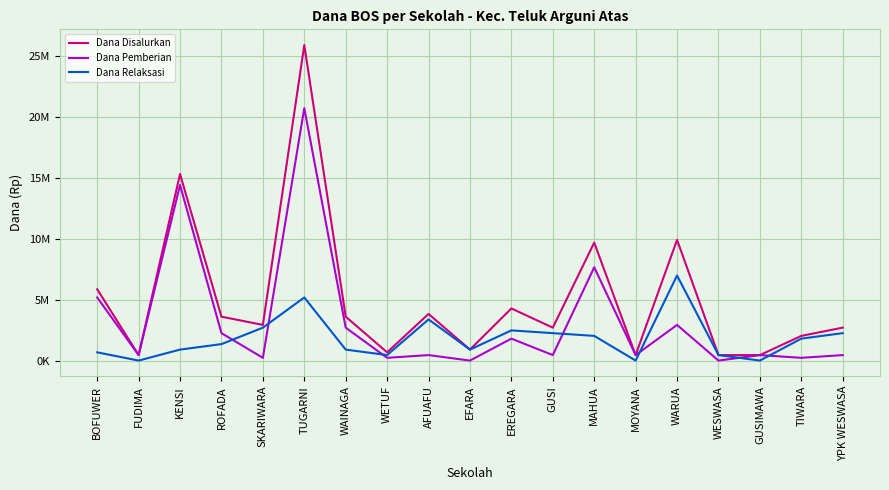

Which has a higher value, TUGARNI or GUSIMAWA?

TUGARNI